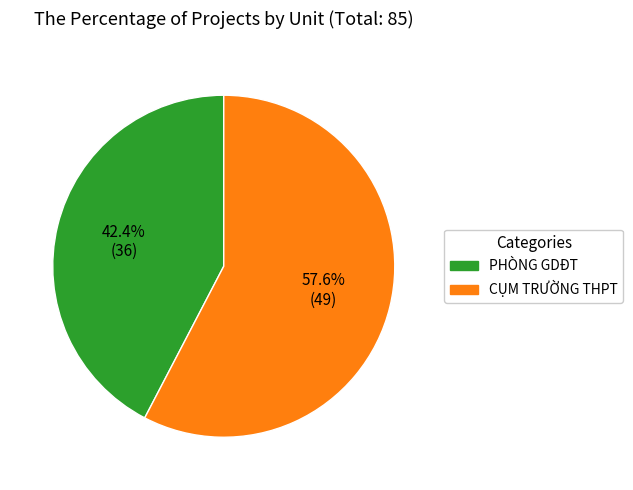

To the nearest percent, what is the average slice percentage?

50%